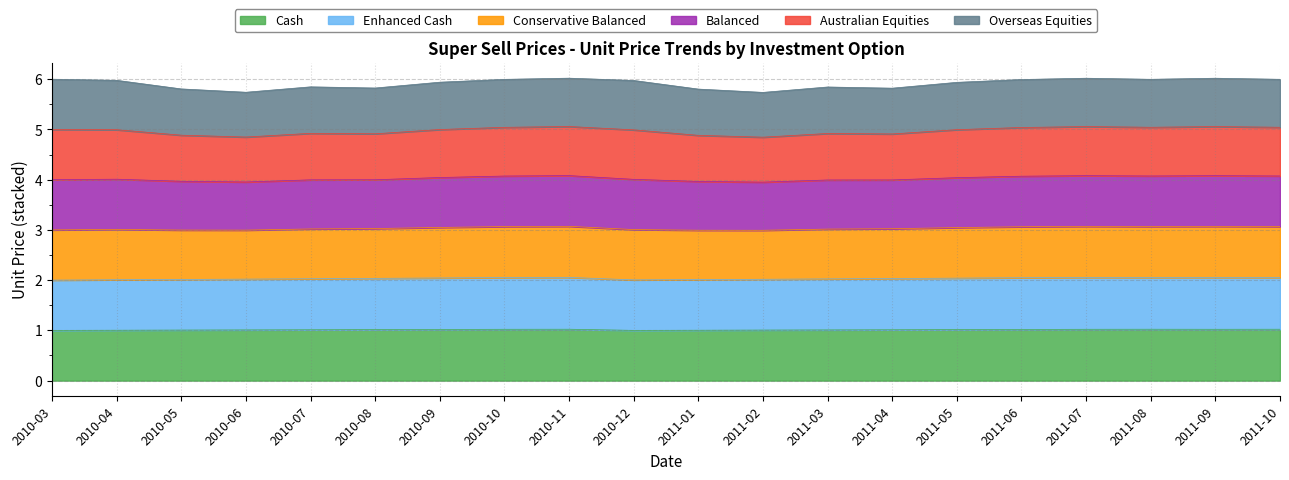

Count the number of categories in the chart.

20